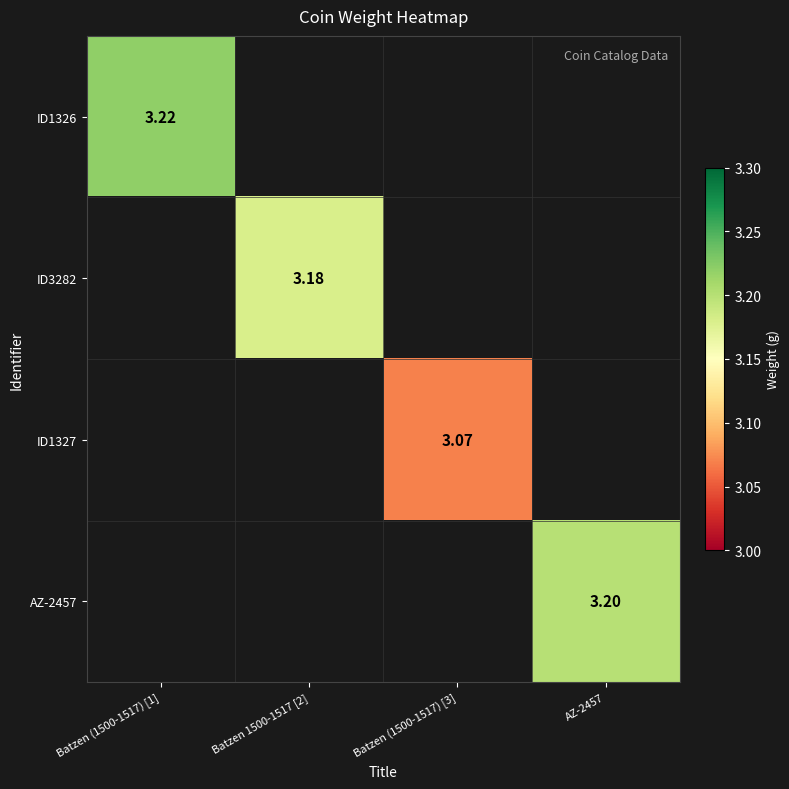

Which has a higher value, Batzen (1500-1517) [3] or Batzen (1500-1517) [1]?

Batzen (1500-1517) [1]